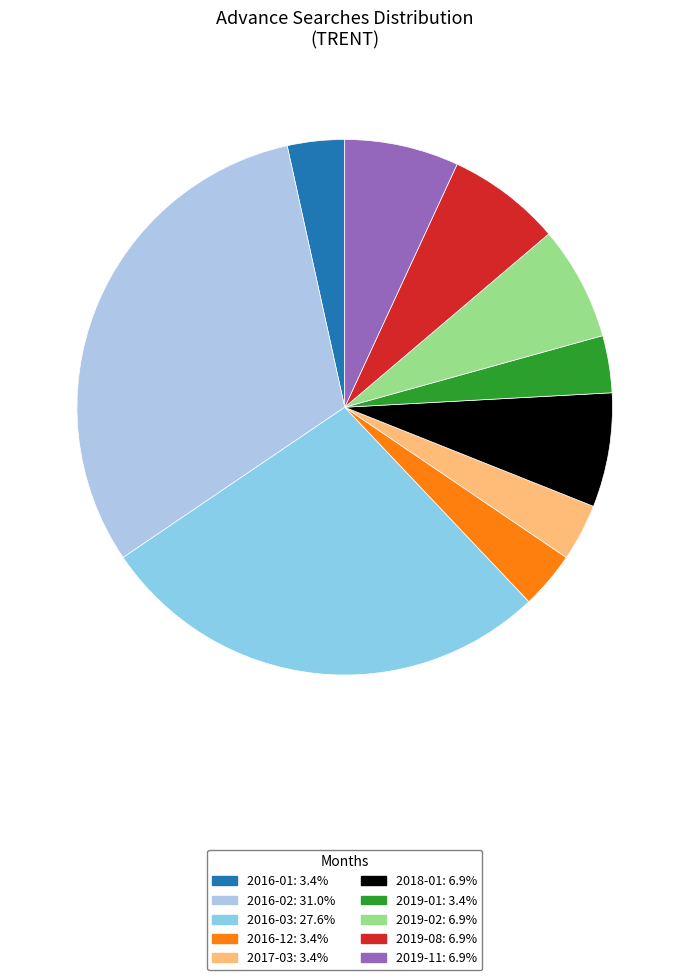

Rank the categories by value from highest to lowest.

2016-02, 2016-03, 2018-01, 2019-02, 2019-08, 2019-11, 2016-01, 2016-12, 2017-03, 2019-01